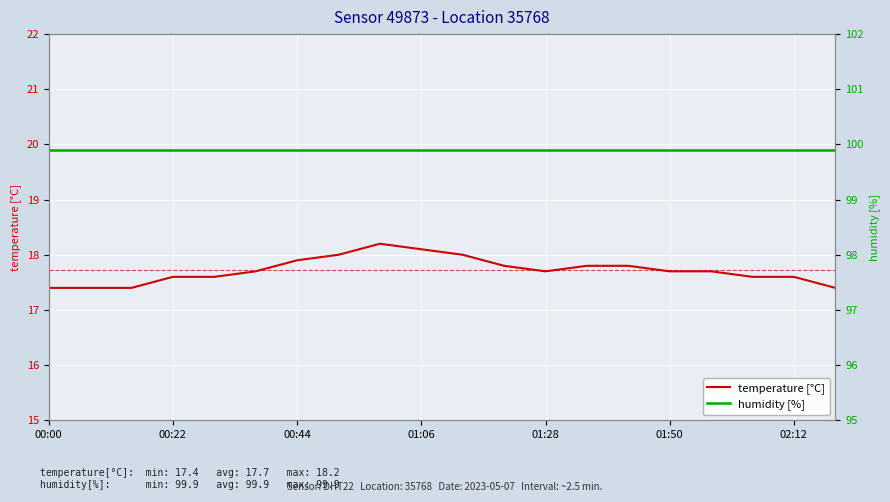

How many lines are shown in the chart?

2